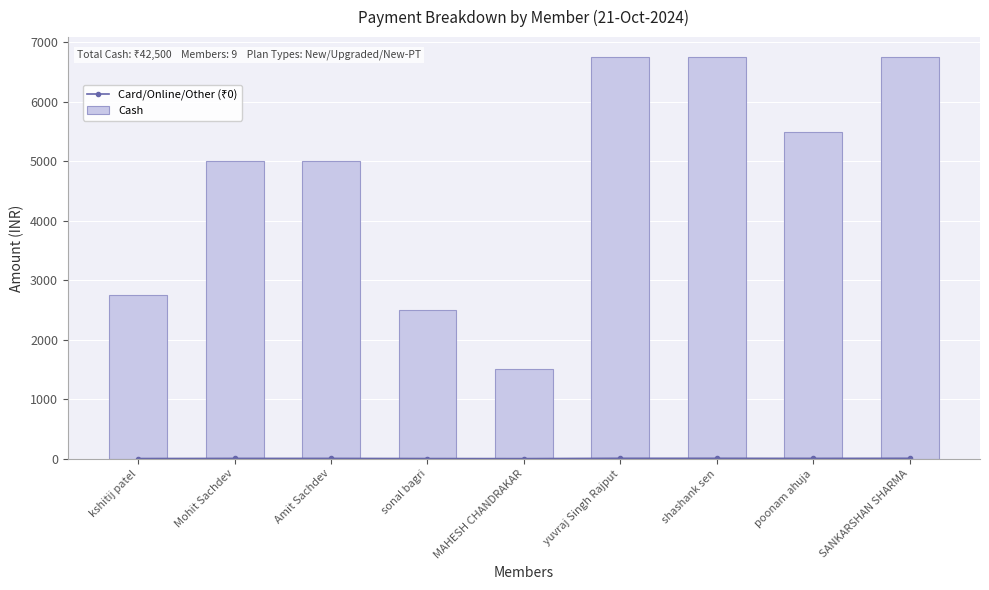

How many data points does each series have?

9